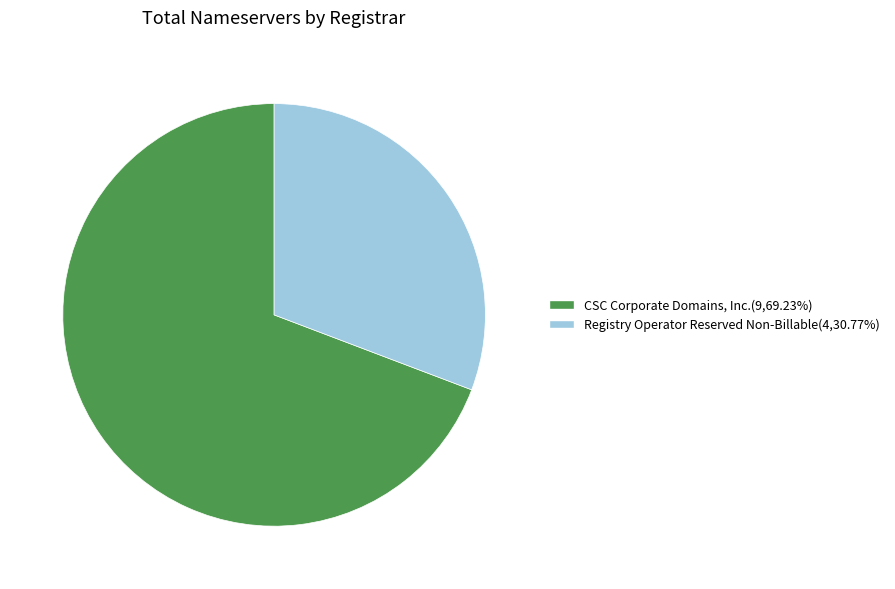

Approximately how many times larger is the value at CSC Corporate Domains, Inc.(9,69.23%) compared to Registry Operator Reserved Non-Billable(4,30.77%)?

2.3